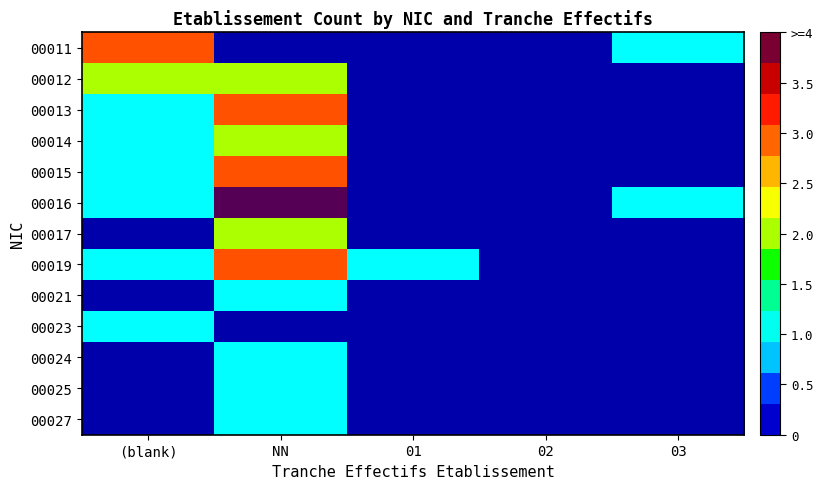

Which has a higher value, NN or 03?

03